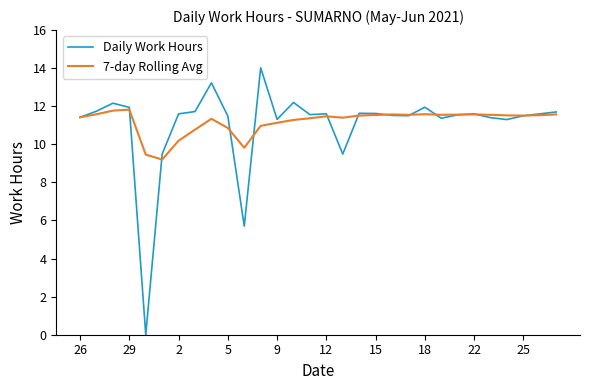

Rank the series by their maximum value, from highest to lowest.

Daily Work Hours, 7-day Rolling Avg